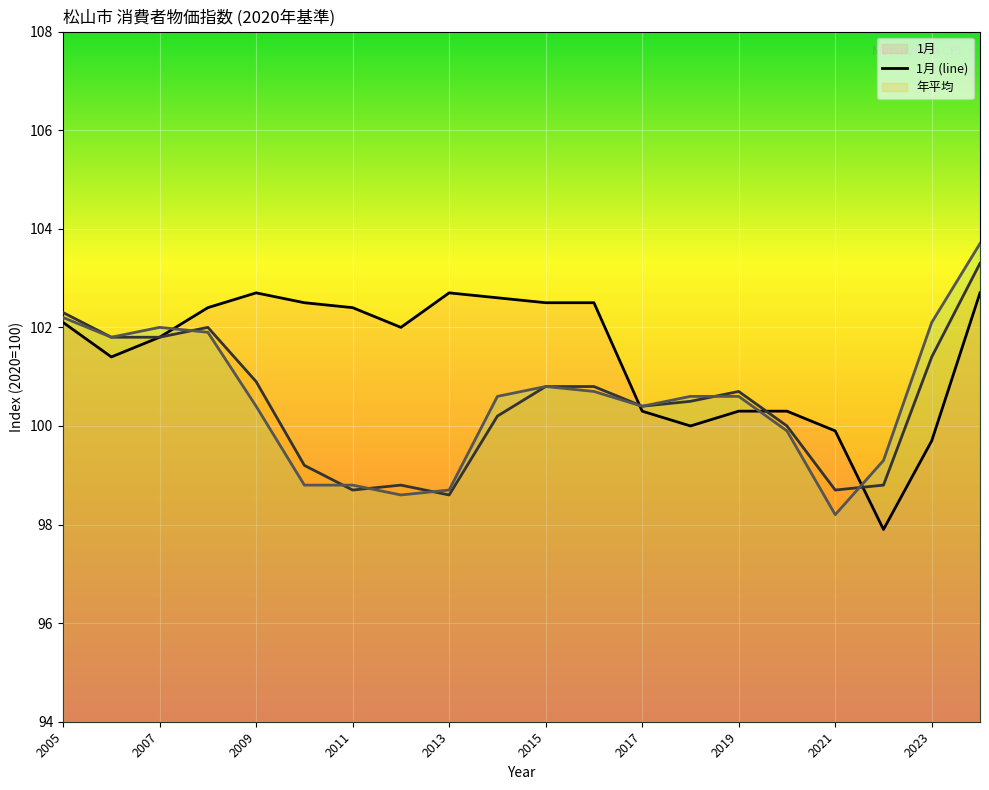

What is the total value across all series at 2015?

304.1